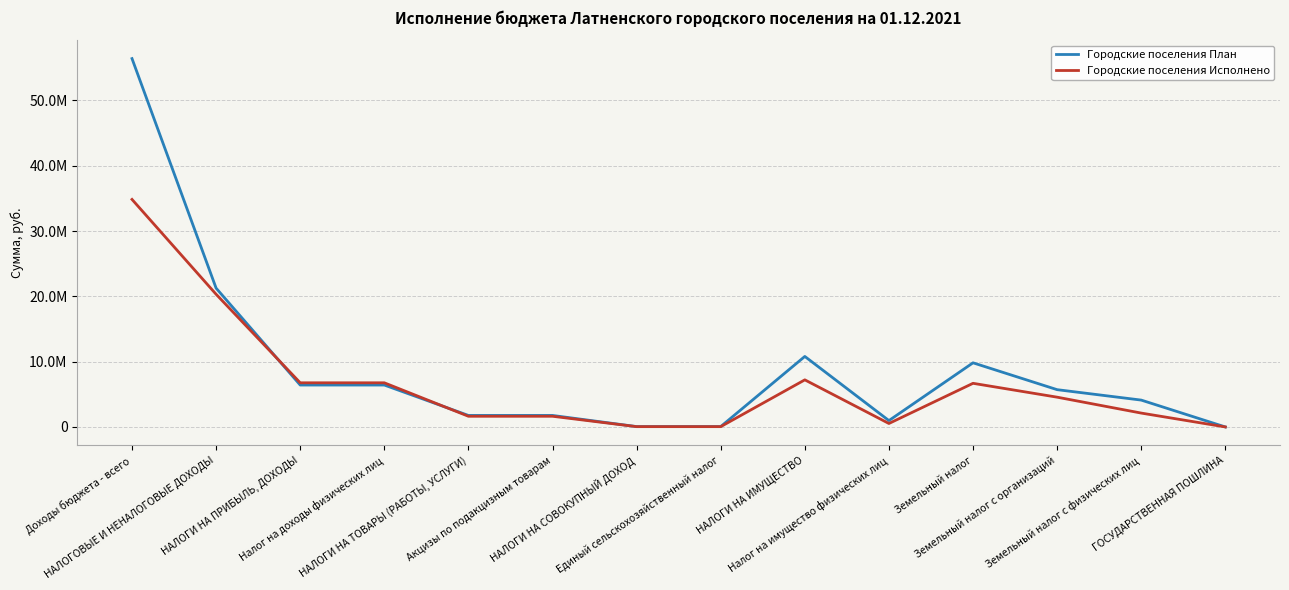

Reading left to right, transcribe all the data shown in this chart.

Городские поселения План: 56407724.5	21256000.0	6417000.0	6417000.0	1762000.0	1762000.0	56000.0	56000.0	10796000.0	975000.0	9821000.0	5709000.0	4112000.0	0.0
Городские поселения Исполнено: 34843683.8	20318477.0	6760890.9	6760890.9	1635986.0	1635986.0	45417.8	45417.8	7211484.2	528701.9	6682782.3	4558618.5	2124163.8	0.0